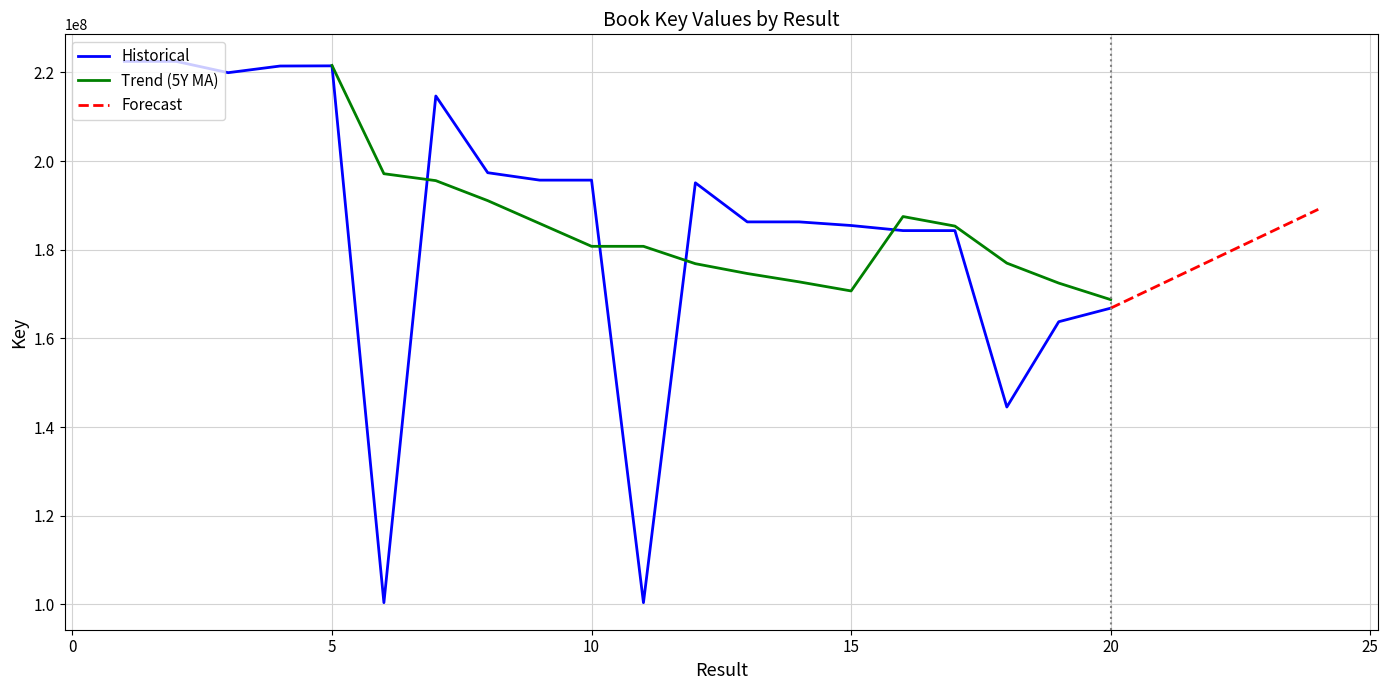

At which label does the data first exceed 195106467?

1